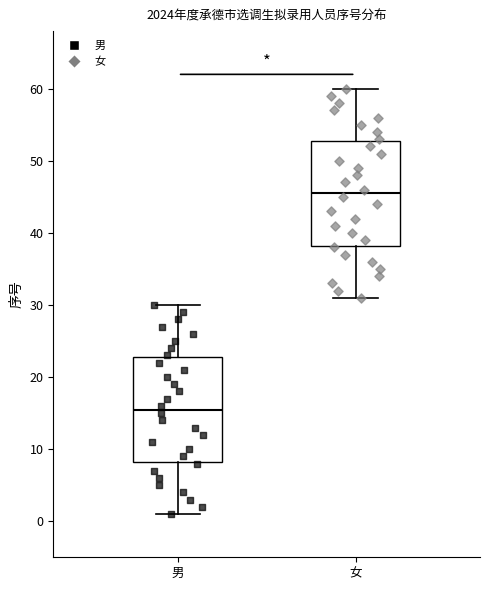

Where does the lower whisker of the box for 男 end on the y-axis? The values are not printed on the chart, so give them approximately, as read against the axis.

1